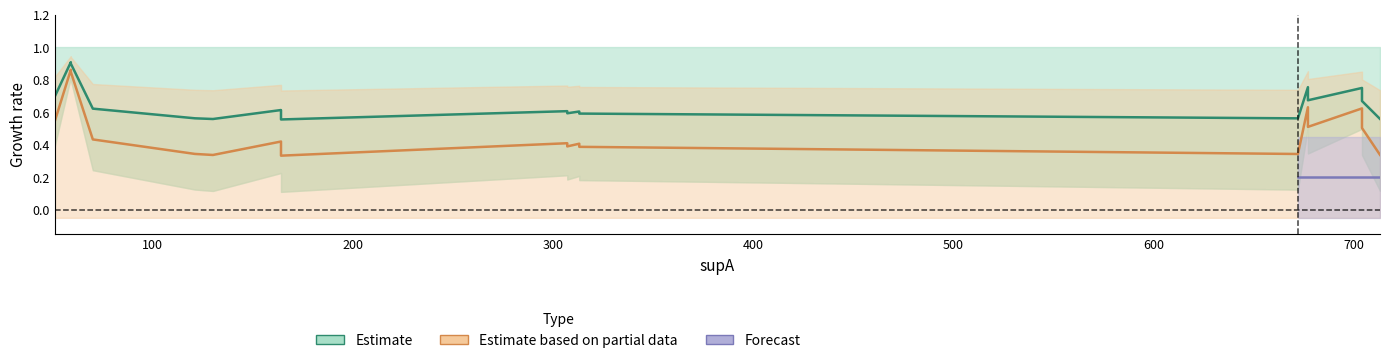

Is it true that condAB equals 0.2 at 677?

False